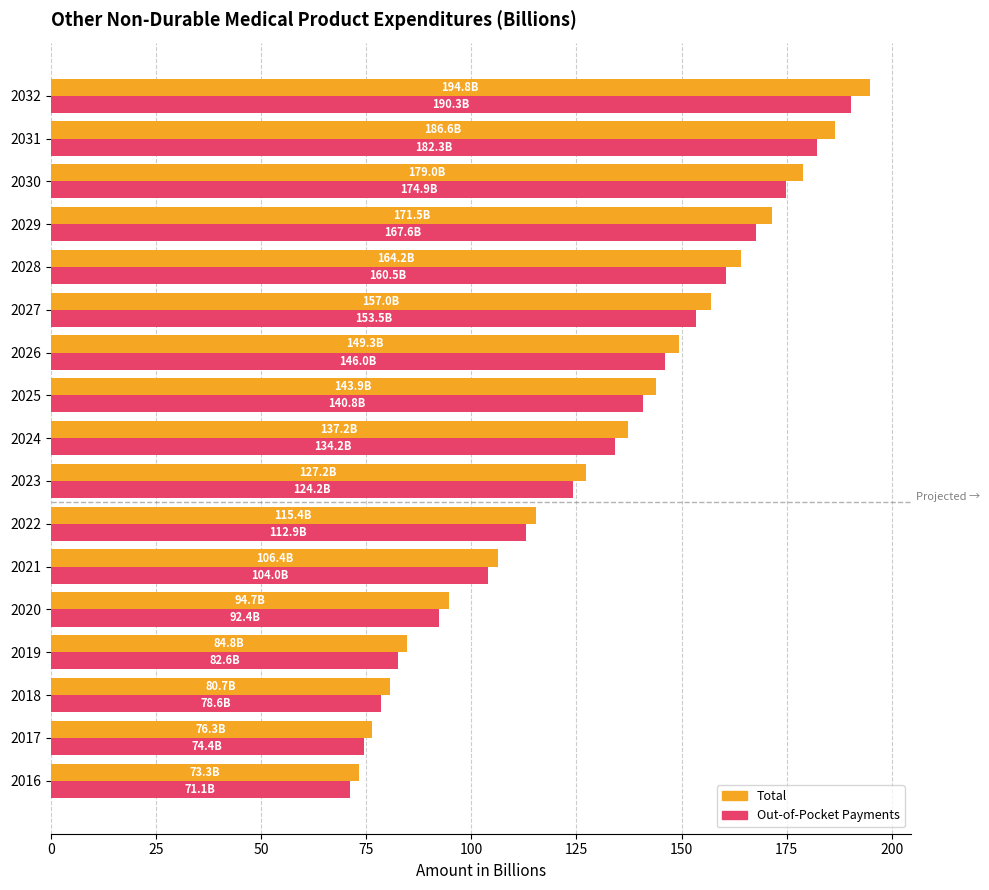

Between 2017 and 2031, which series saw the biggest shift?

Total